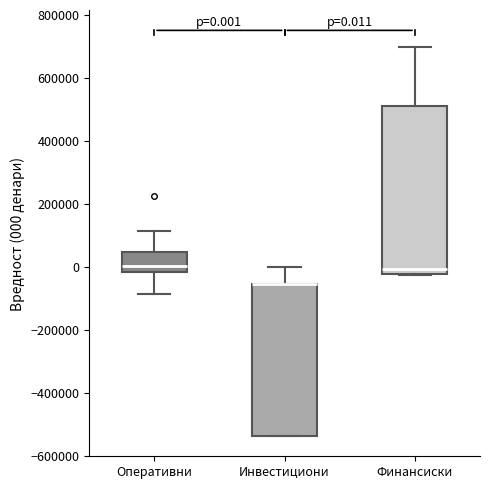

Comparing the boxes themselves (not the whiskers), which one is the tallest?

Финансиски